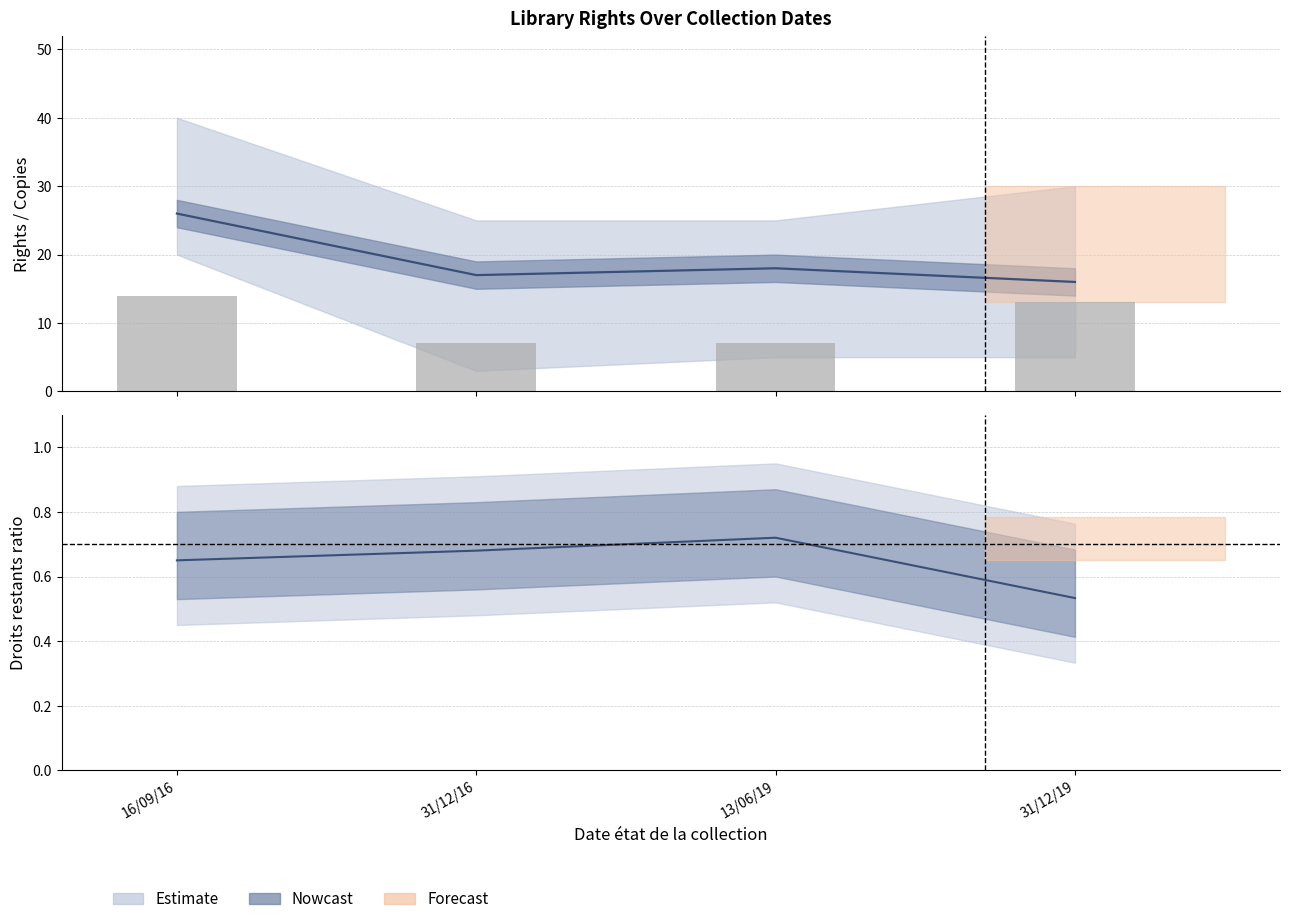

Approximately how many times larger is the value at 31/12/19 compared to 13/06/19?

1.9